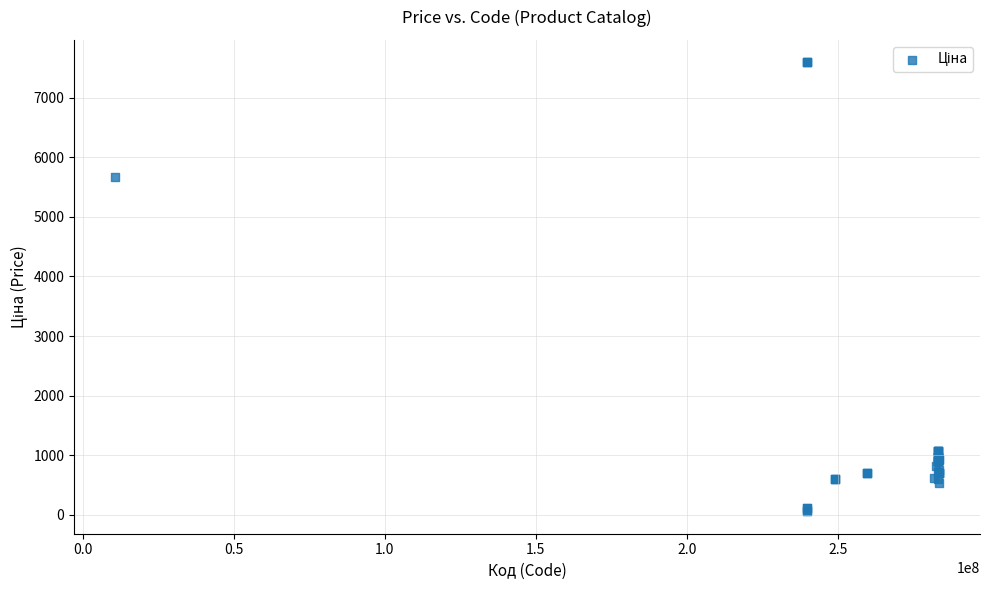

What Y value in the scatter plot is closest to 3826?

5673.8